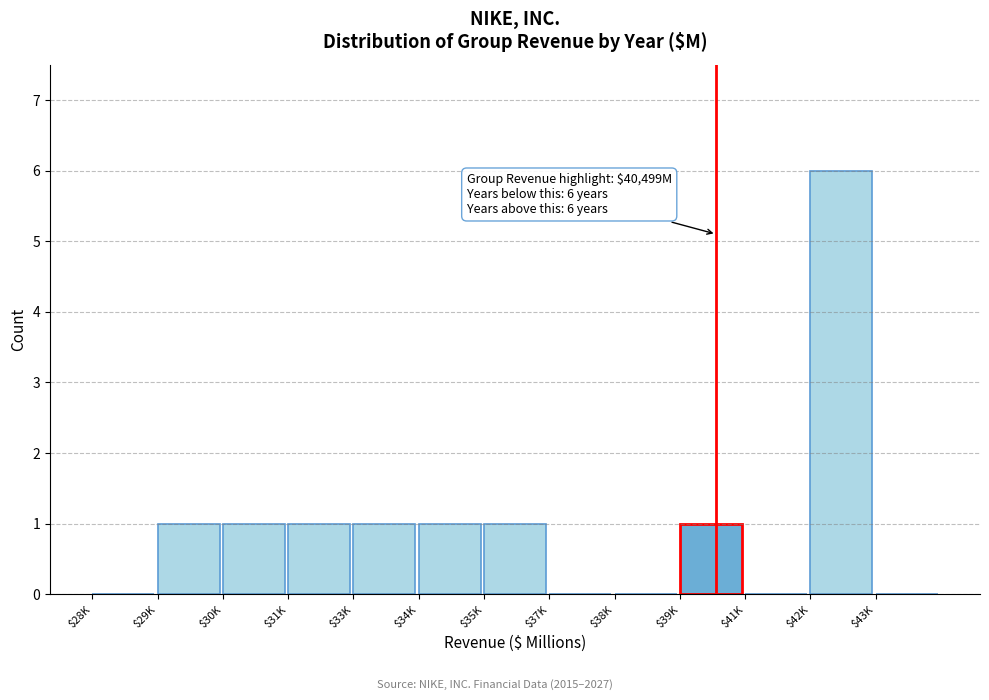

Which label corresponds to the largest value in the chart?

$42K